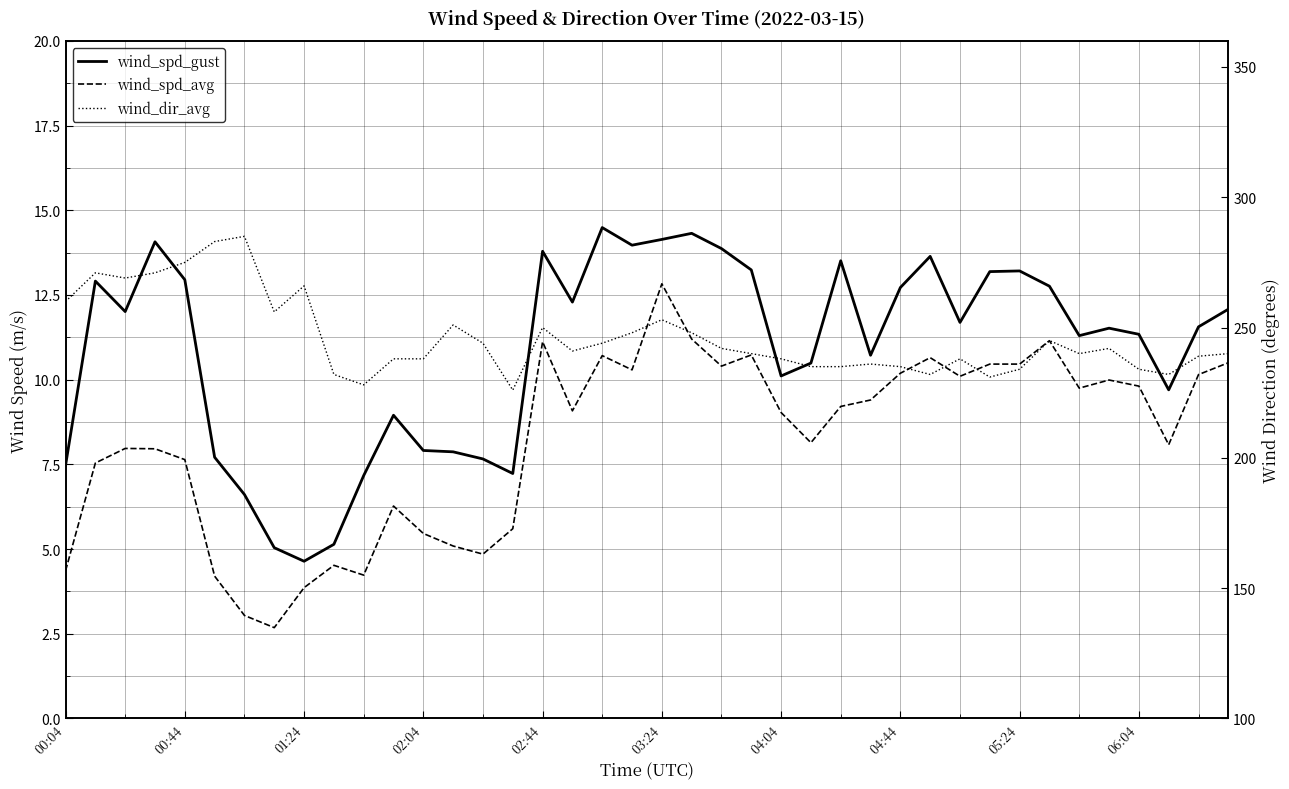

What is the smallest value displayed?

2.7